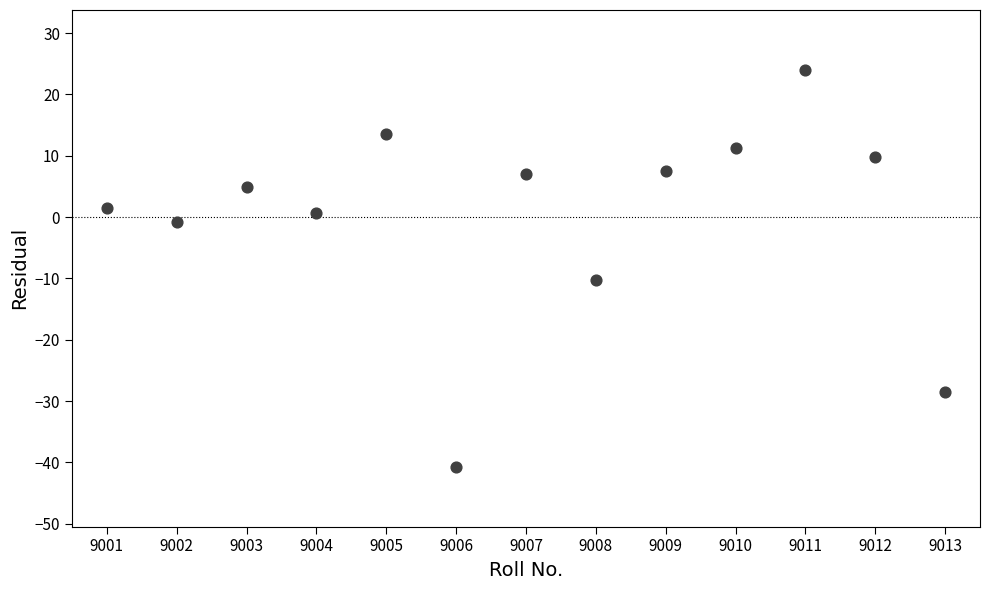

What is the range of X values (max minus min)?

12.0